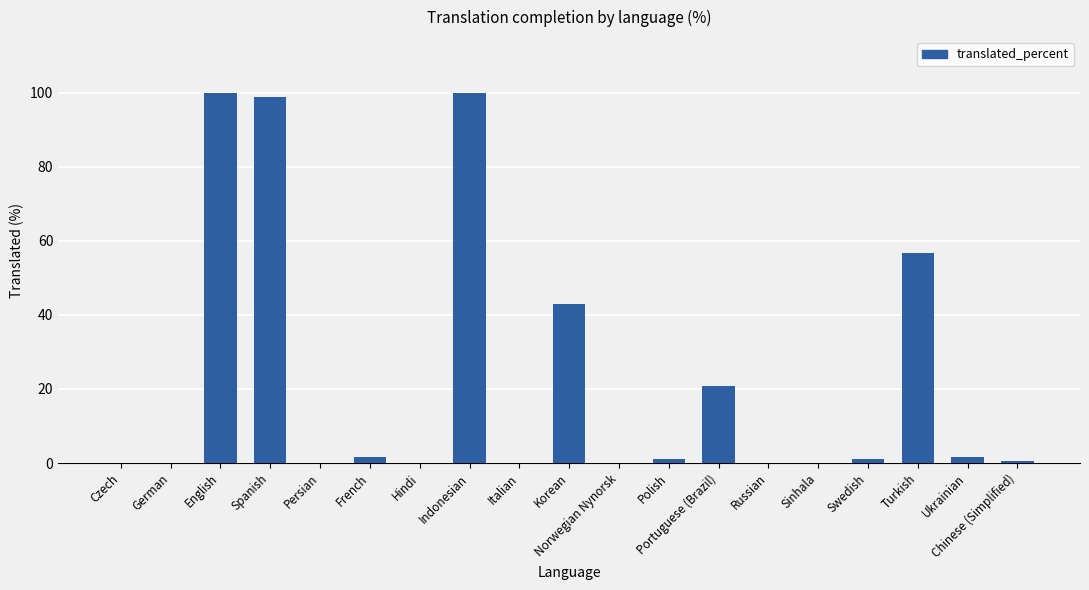

How many distinct data groups are displayed?

1